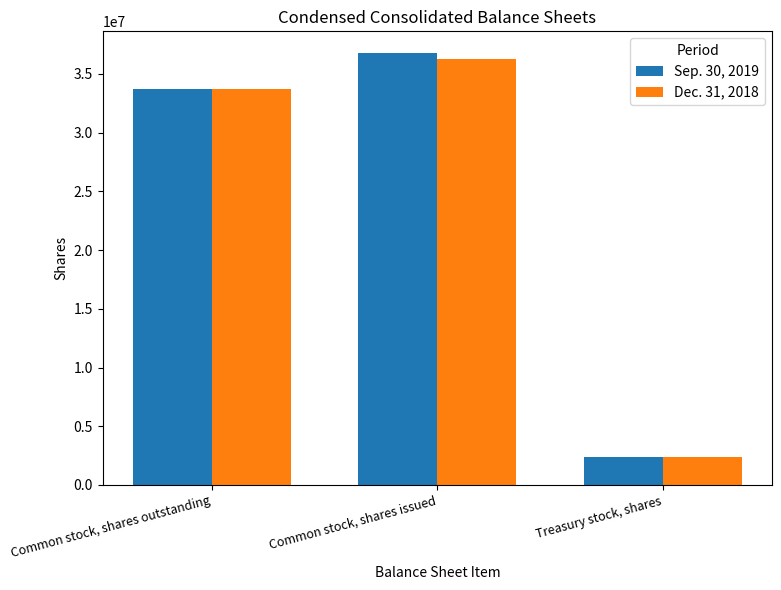

Are the bars grouped side by side (vs. stacked)?

Yes